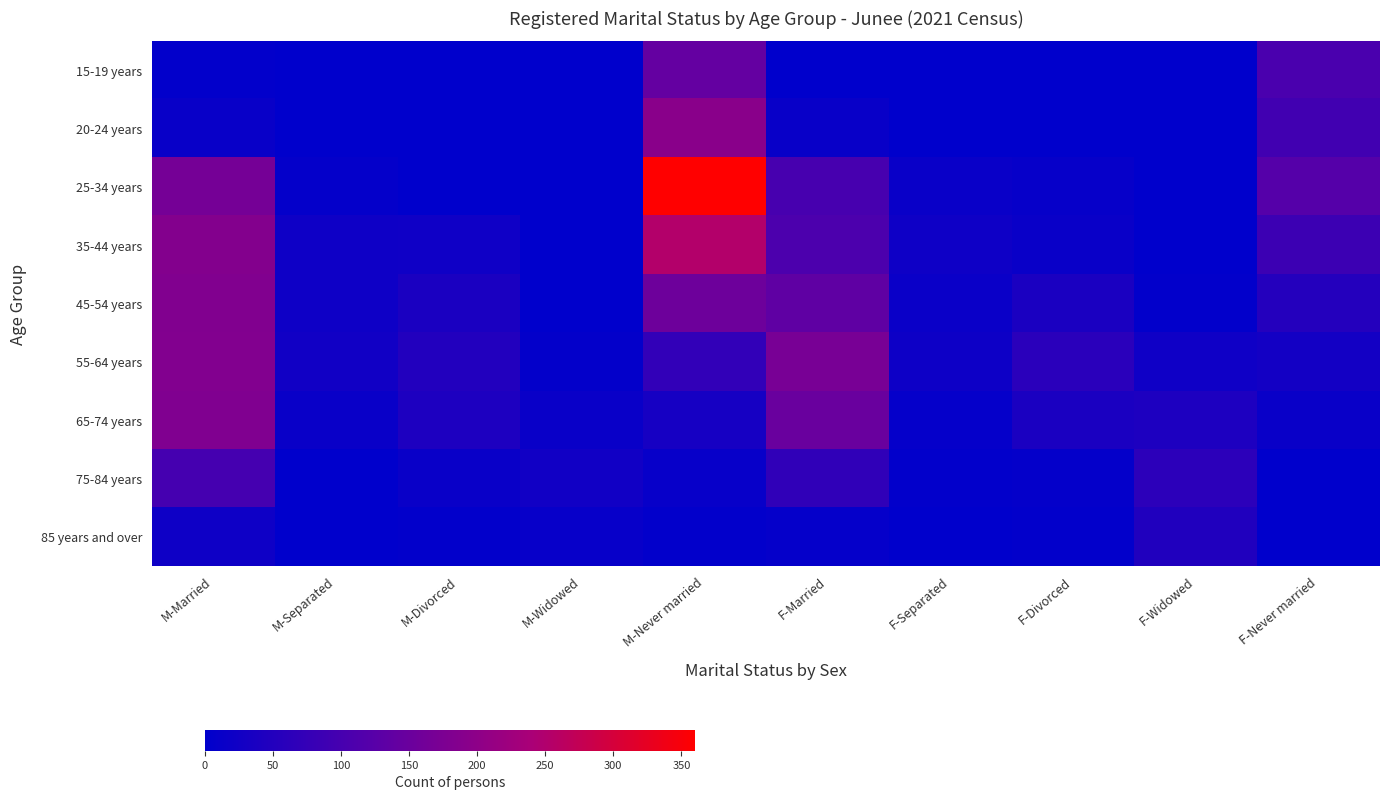

Which series changed the most between M-Never married and F-Divorced?

25-34 years